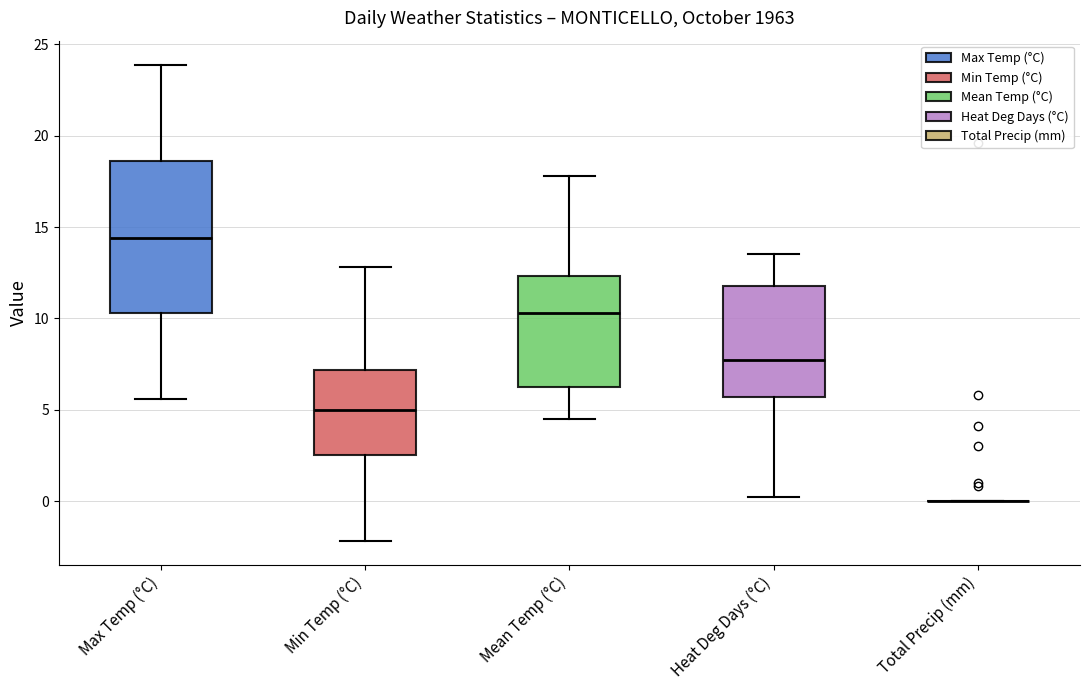

Comparing the boxes themselves (not the whiskers), which one is the tallest?

Max Temp (°C)